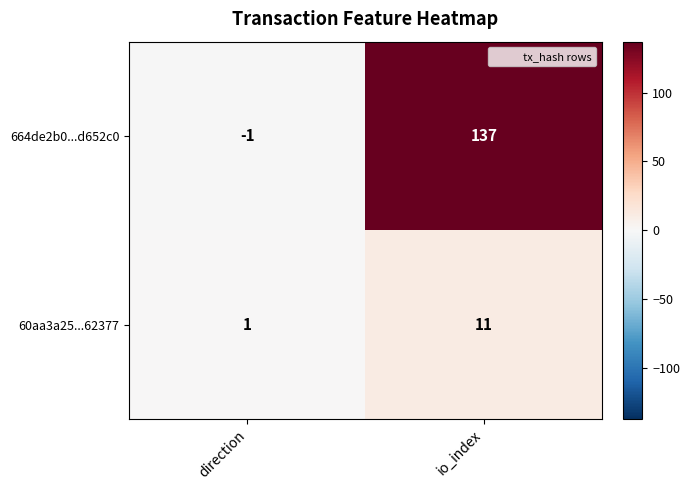

How many distinct data groups are displayed?

2